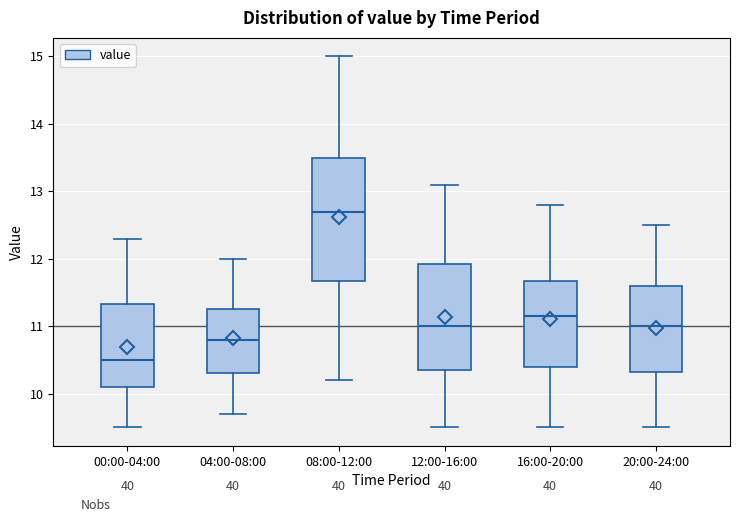

Reading left to right, transcribe this box plot: for each box, give where its median line is, the range the box spans, and where its two whiskers end, as read against the y-axis. The values are not printed on the chart, so give them approximately, as read against the axis.

00:00-04:00: median 10.5, box 10.1 to 11.3, whiskers 9.5 to 12.3
04:00-08:00: median 10.8, box 10.3 to 11.3, whiskers 9.7 to 12.0
08:00-12:00: median 12.7, box 11.7 to 13.5, whiskers 10.2 to 15.0
12:00-16:00: median 11.0, box 10.4 to 11.9, whiskers 9.5 to 13.1
16:00-20:00: median 11.2, box 10.4 to 11.7, whiskers 9.5 to 12.8
20:00-24:00: median 11.0, box 10.3 to 11.6, whiskers 9.5 to 12.5